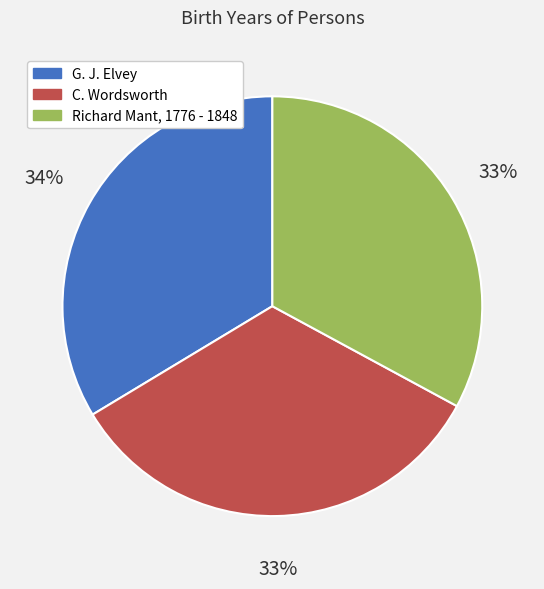

How many segments does this pie chart have?

3